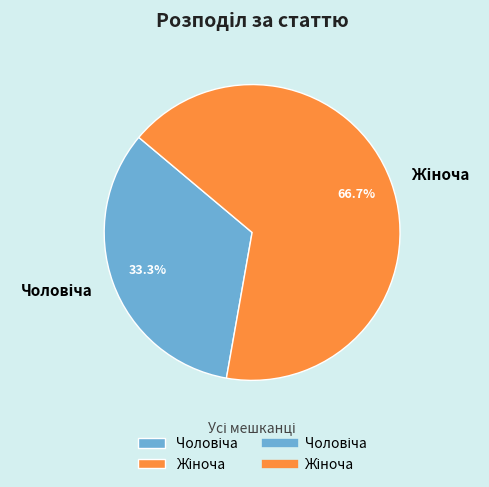

Count the number of slices in the pie.

2